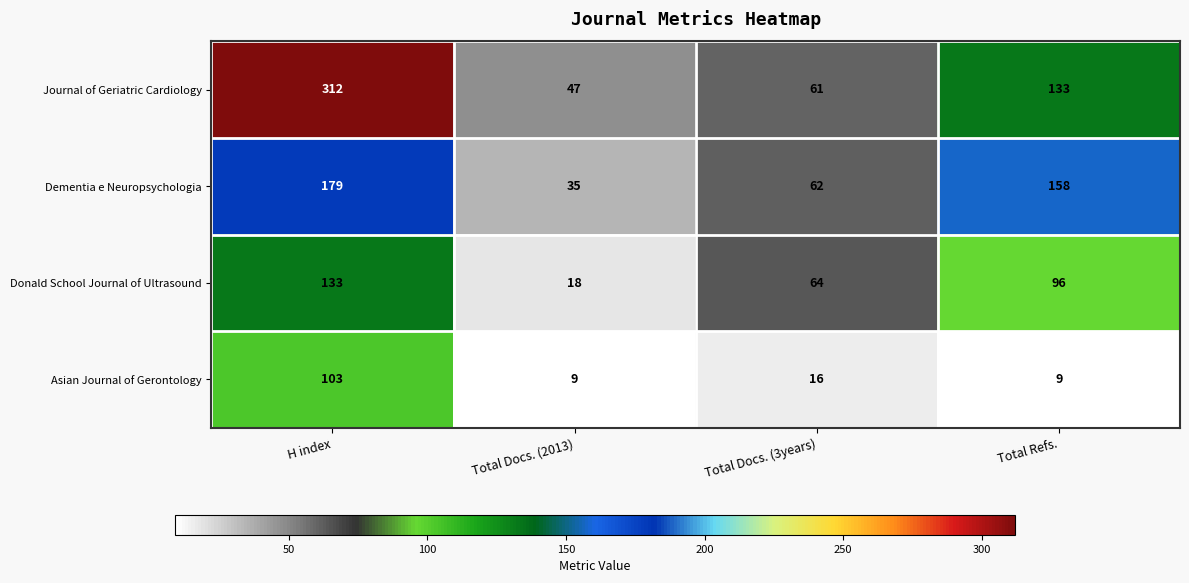

At Total Docs. (2013), list the series in order from largest to smallest.

Journal of Geriatric Cardiology, Dementia e Neuropsychologia, Donald School Journal of Ultrasound, Asian Journal of Gerontology